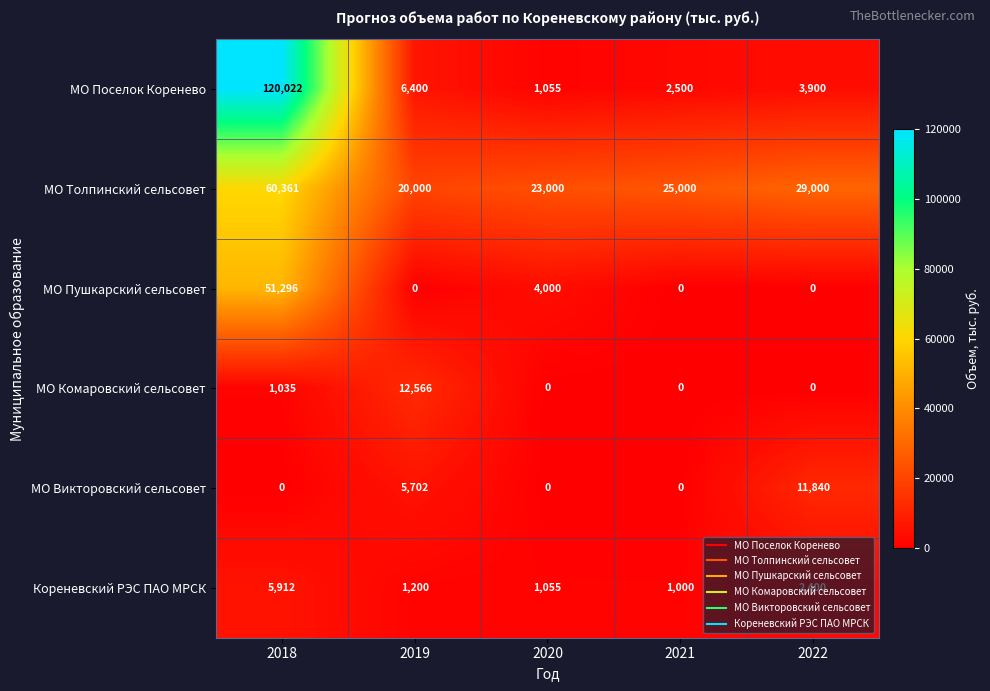

What is the average value of the МО Поселок Коренево series?

26775